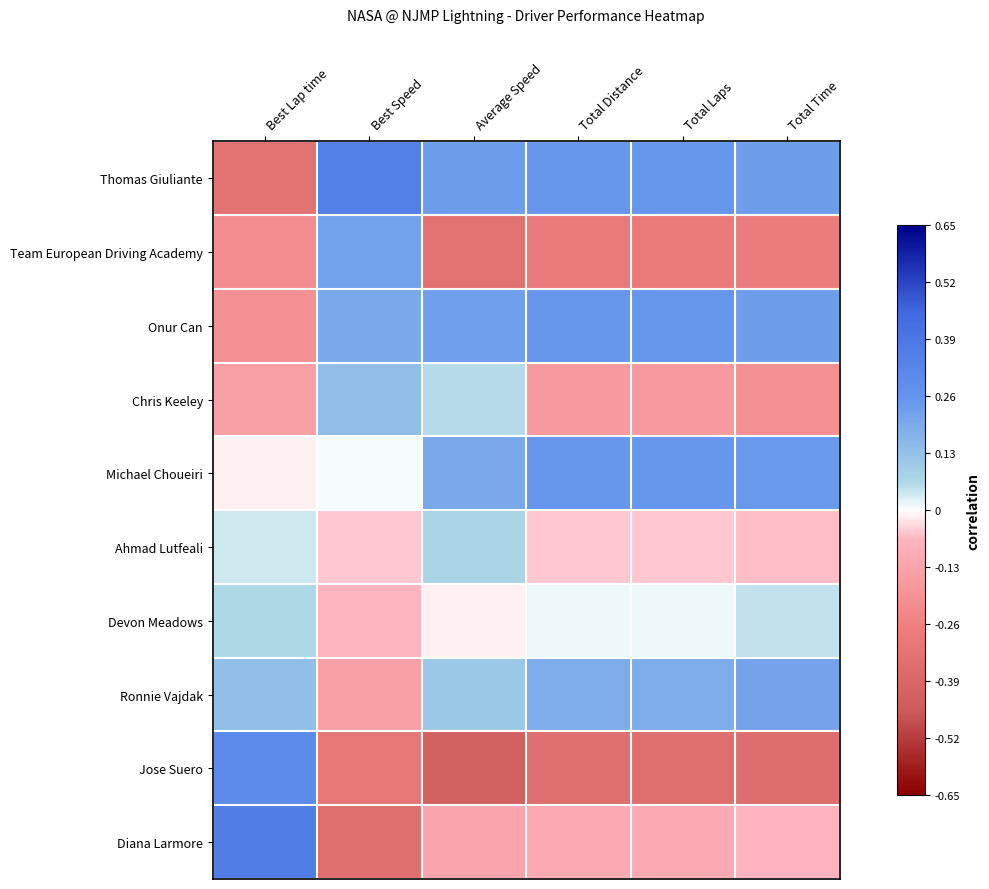

What is the maximum value shown in the chart?

0.6